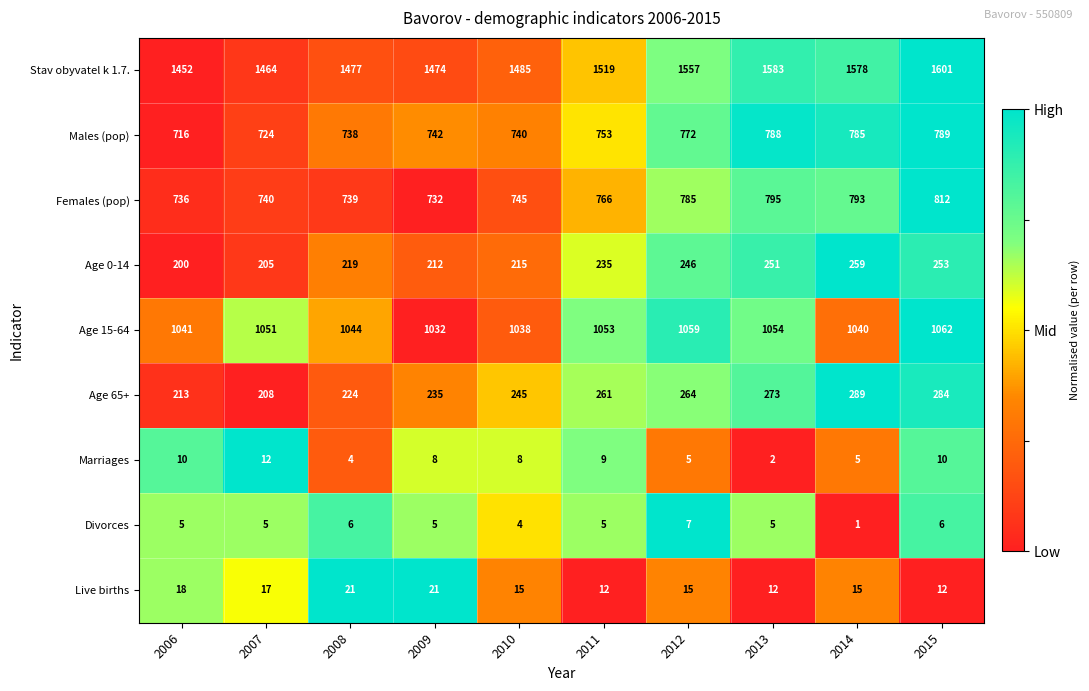

What is the maximum value shown in the chart?

1601